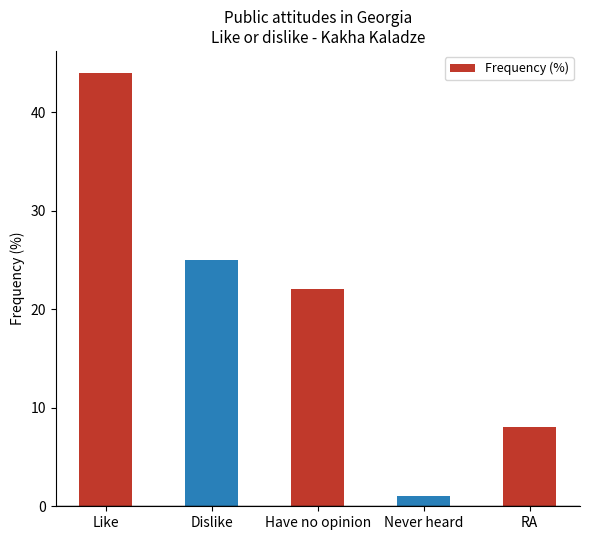

What is the sum of all values?

100